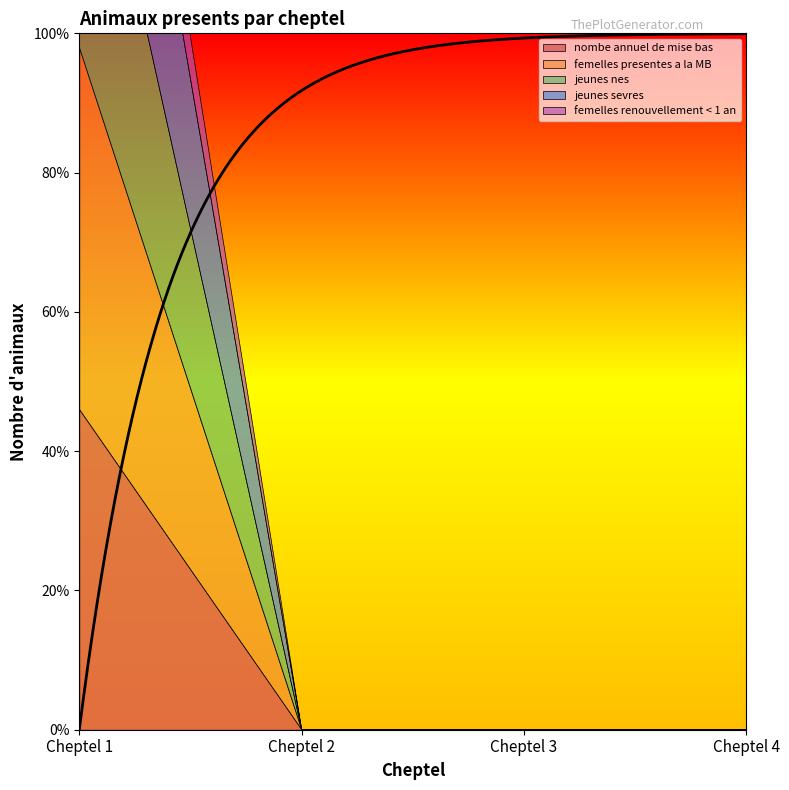

Is it true that femelles renouvellement < 1 an equals 0 at Cheptel 4?

True